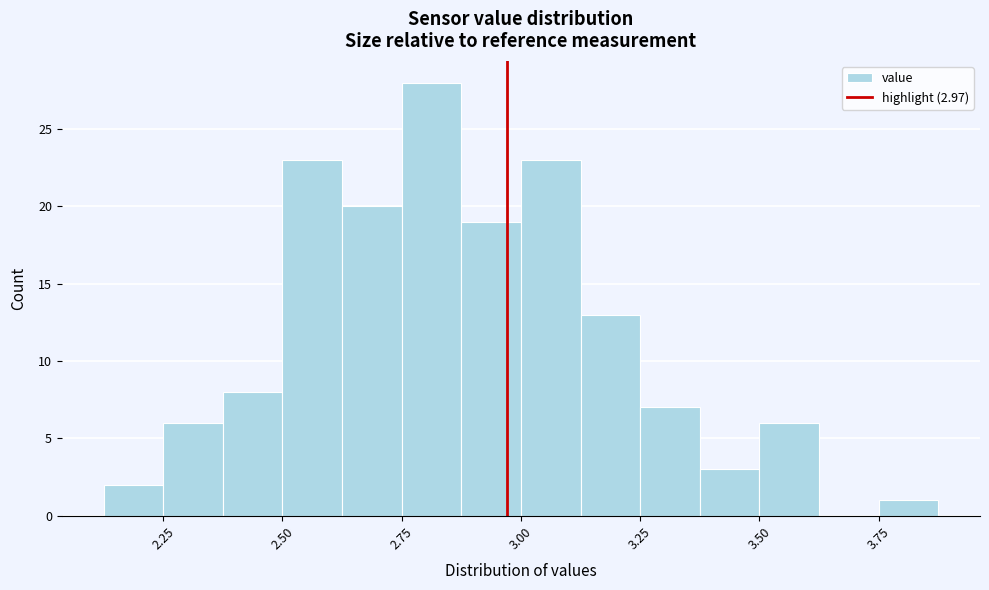

Around what value on the x-axis is the tallest bar? Give the approximate position of its centre, as read against the axis.

2.80